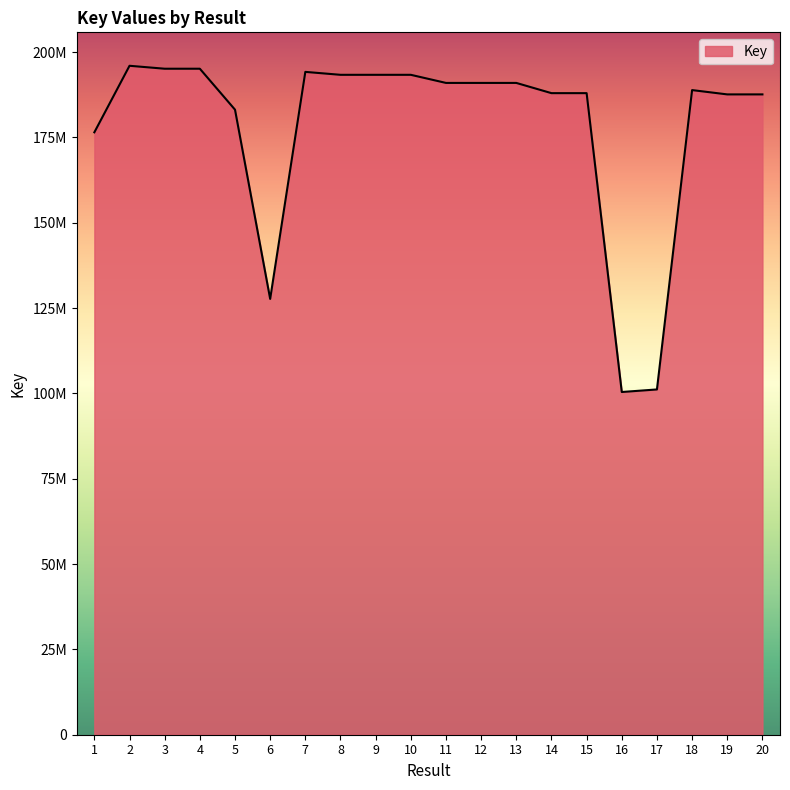

What is the sum of the values at 4 and 5?

378219182